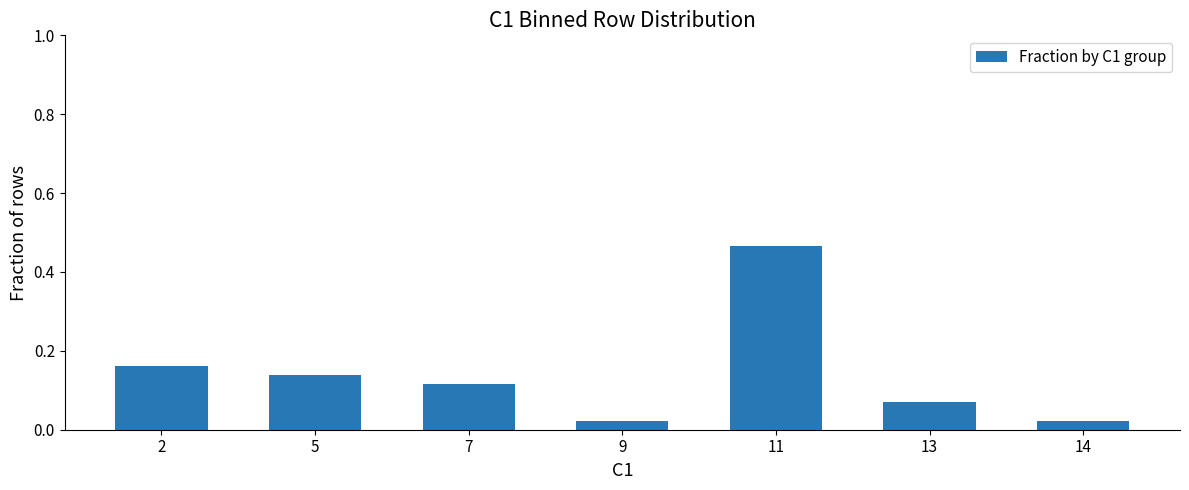

The chart shows a value of 0.2 at 5. True or false?

False